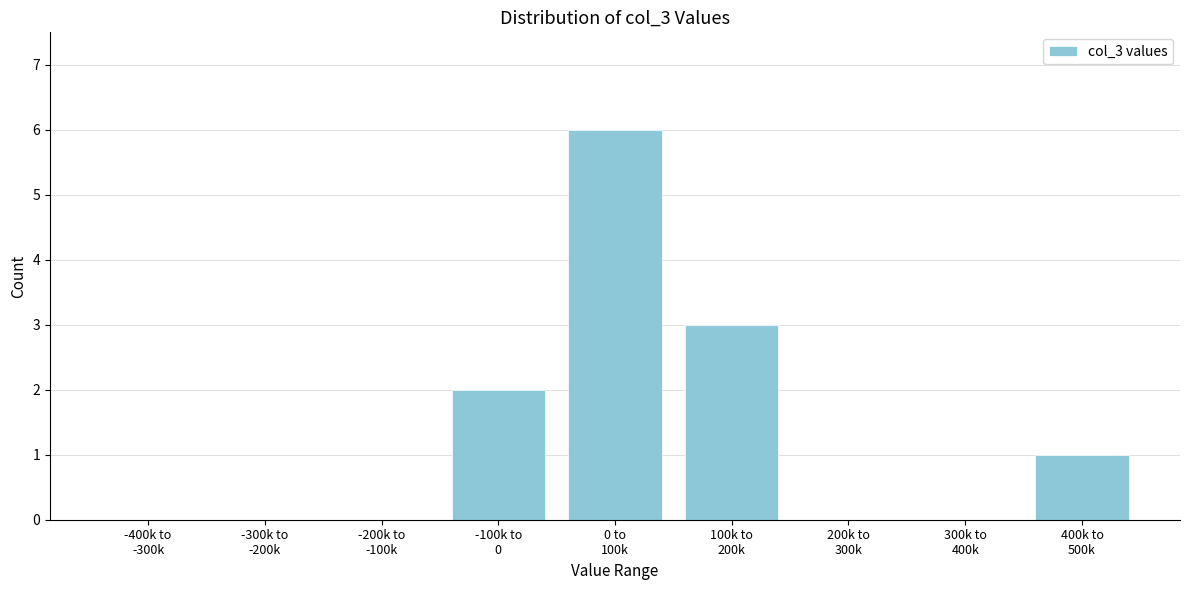

What is the maximum value shown in the chart?

6